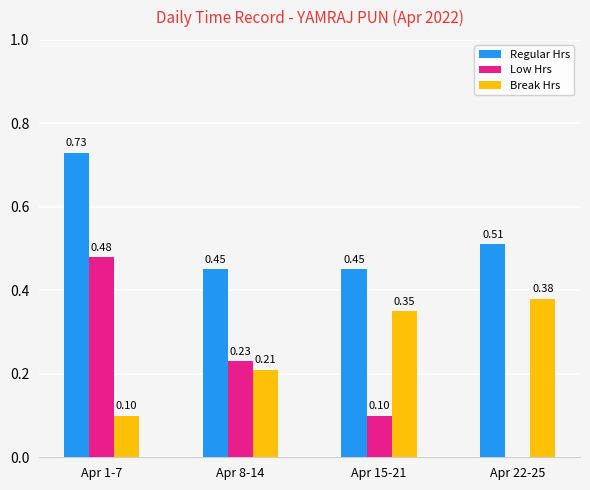

At which category is the sum across all series the highest?

Apr 1-7